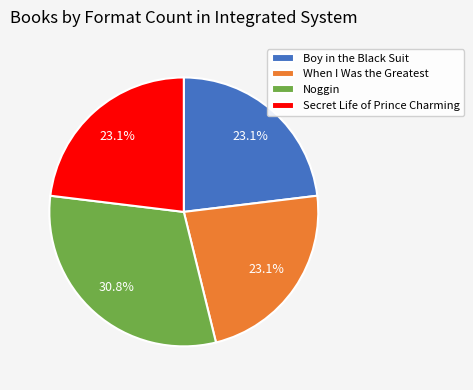

What is the total percentage of Secret Life of Prince Charming and Boy in the Black Suit?

46.2%